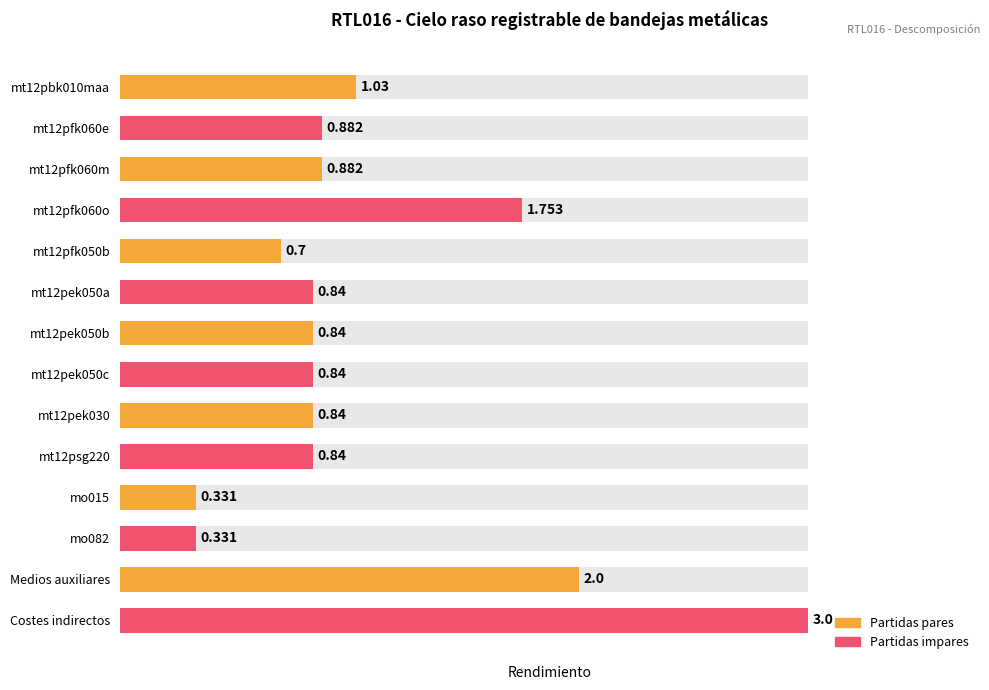

Rank the categories by value from highest to lowest.

Costes indirectos, Medios auxiliares, mt12pfk060o, mt12pbk010maa, mt12pfk060e, mt12pfk060m, mt12pek050a, mt12pek050b, mt12pek050c, mt12pek030, mt12psg220, mt12pfk050b, mo015, mo082